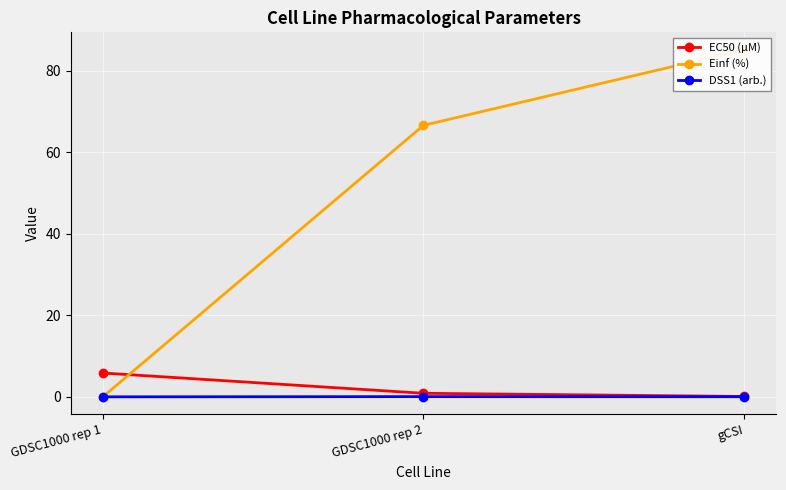

Rank the series at GDSC1000 rep 1 from highest to lowest value.

EC50 (µM), Einf (%), DSS1 (arb.)